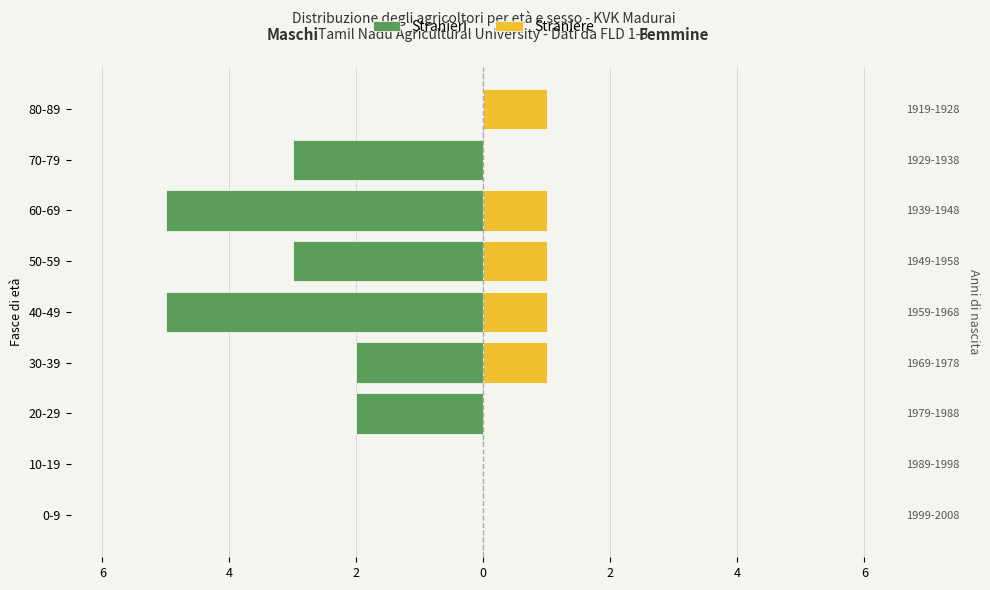

What is the difference between the maximum and second lowest values in the Stranieri series?

5